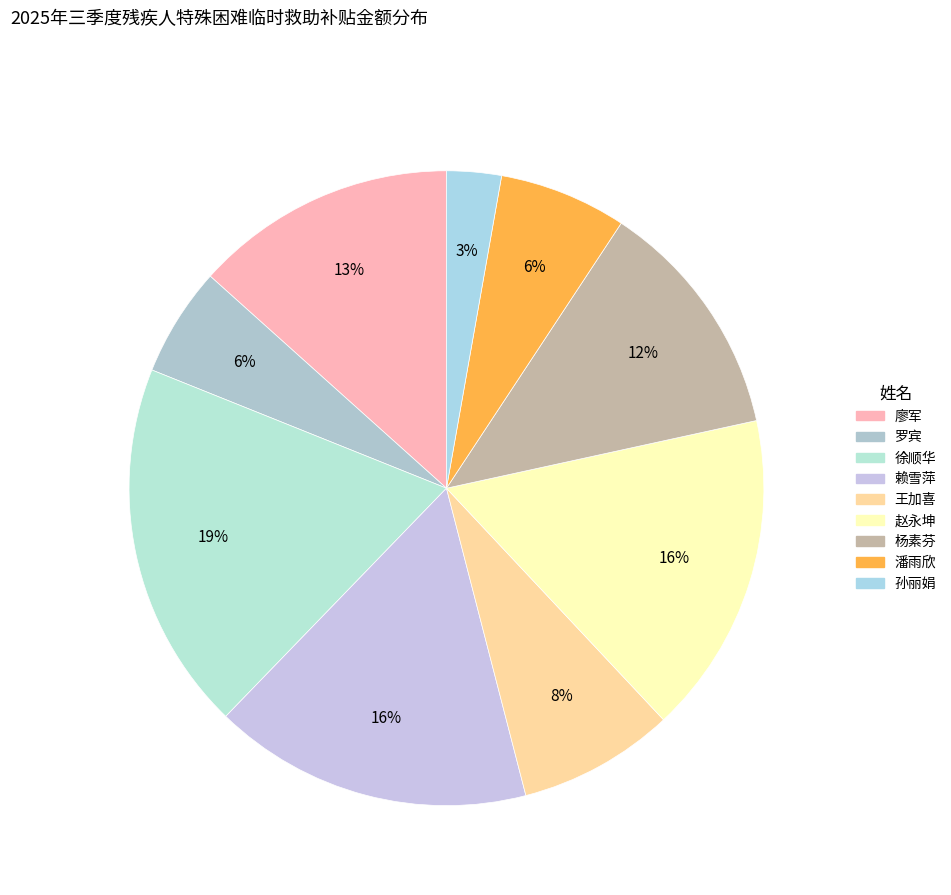

To the nearest percent, what is the combined percentage of 杨素芬 and 孙丽娟?

15%